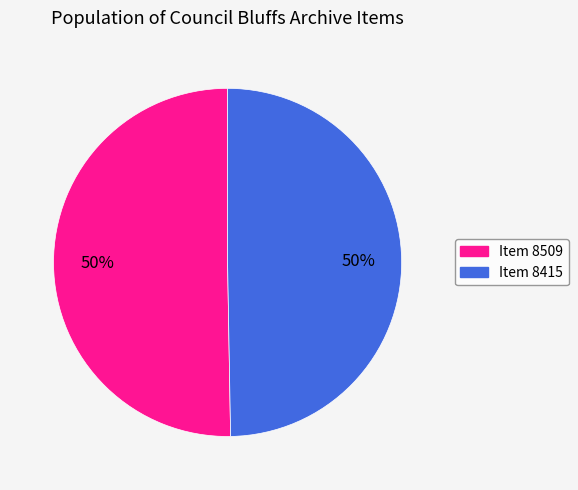

To the nearest percent, what is the combined percentage of Item 8509 and Item 8415?

100%